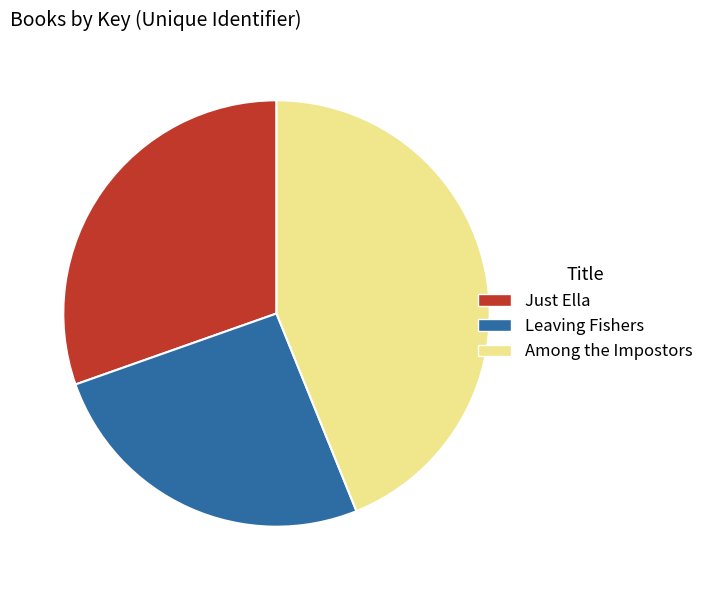

Between Leaving Fishers and Just Ella, which is larger?

Just Ella